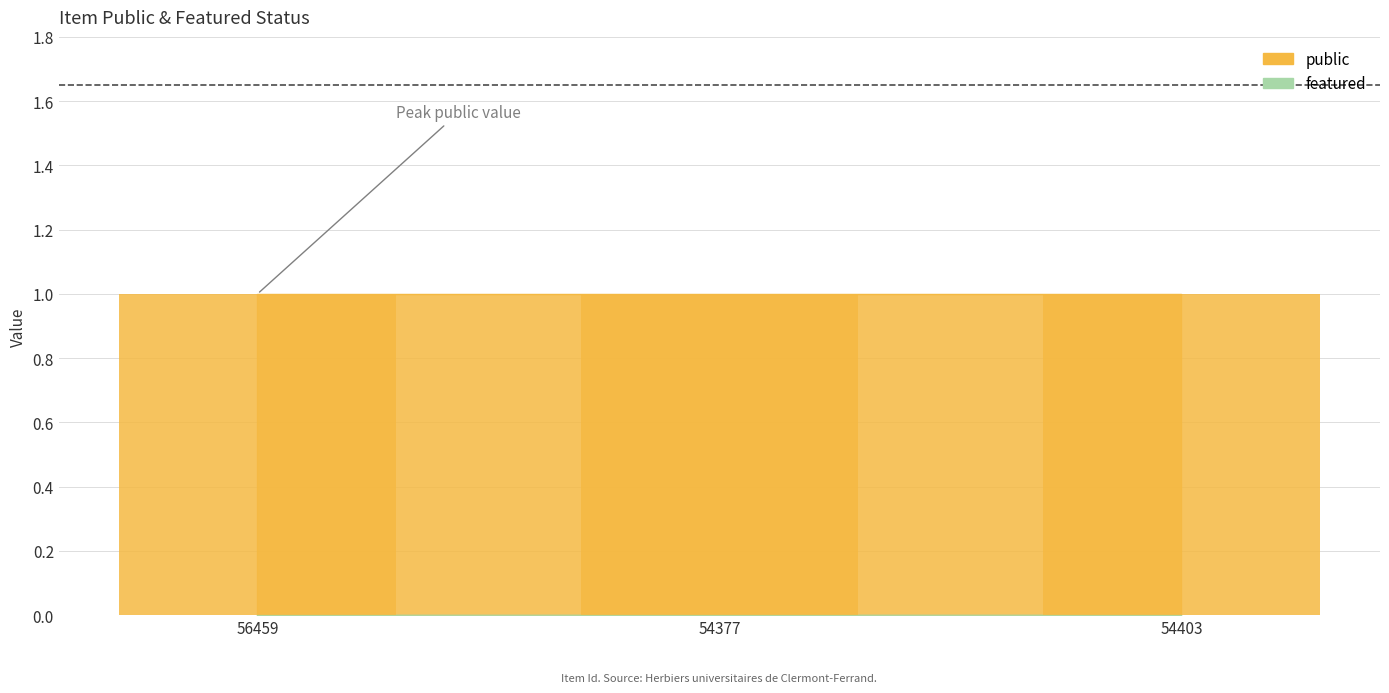

Reading left to right, transcribe all the data shown in this chart.

public: 1	1	1
featured: 0	0	0